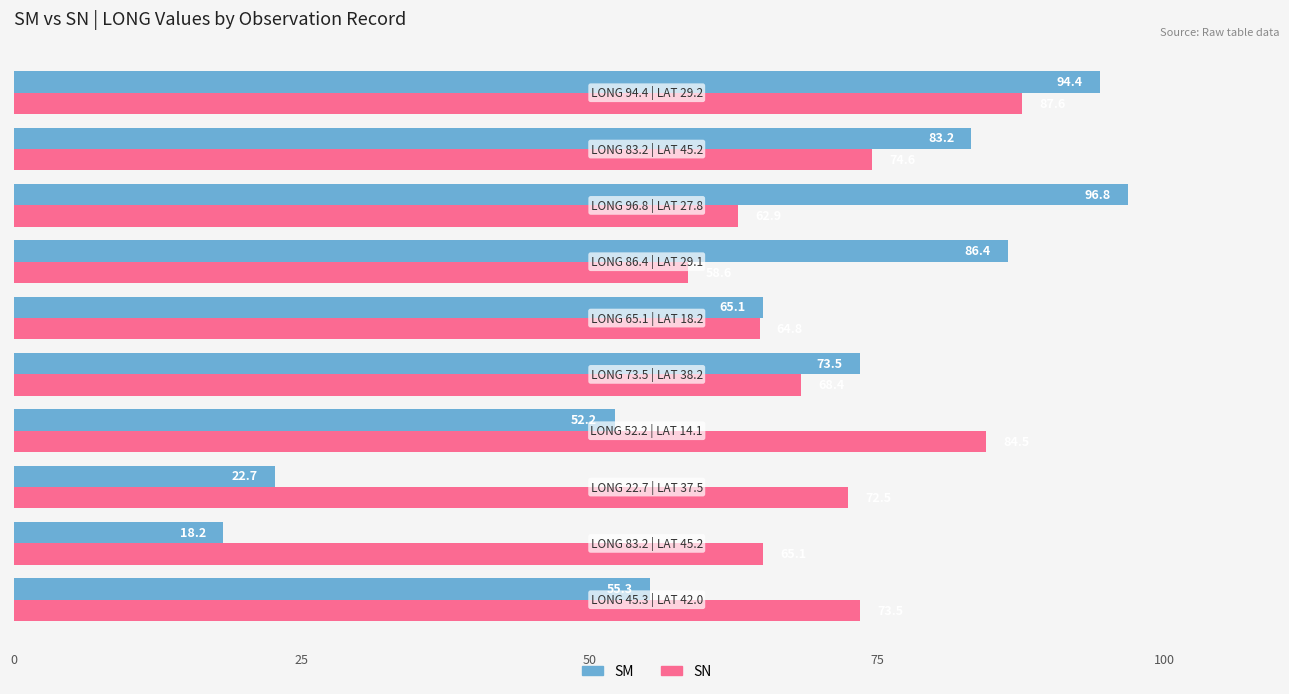

How many data points does each series have?

10